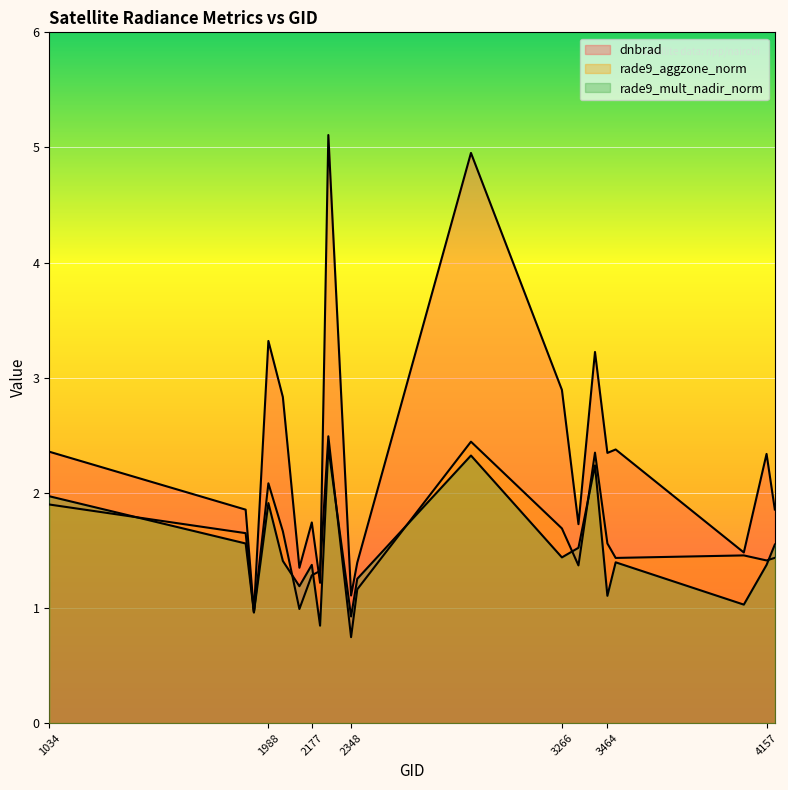

At which label is dnbrad closest to 3?

3266